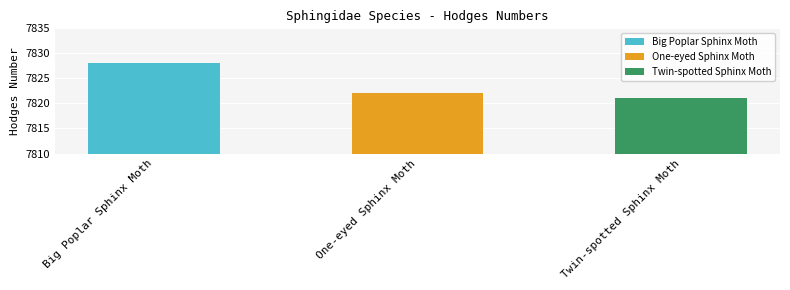

Read the value at One-eyed Sphinx Moth.

7822